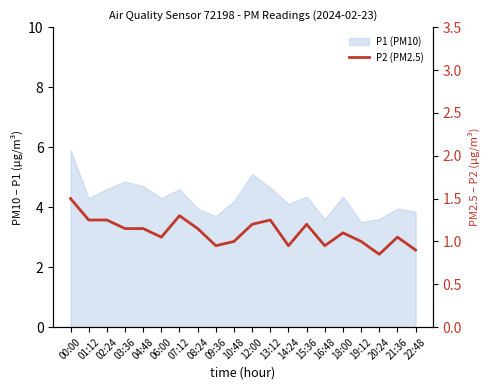

What is the average value?

1.1